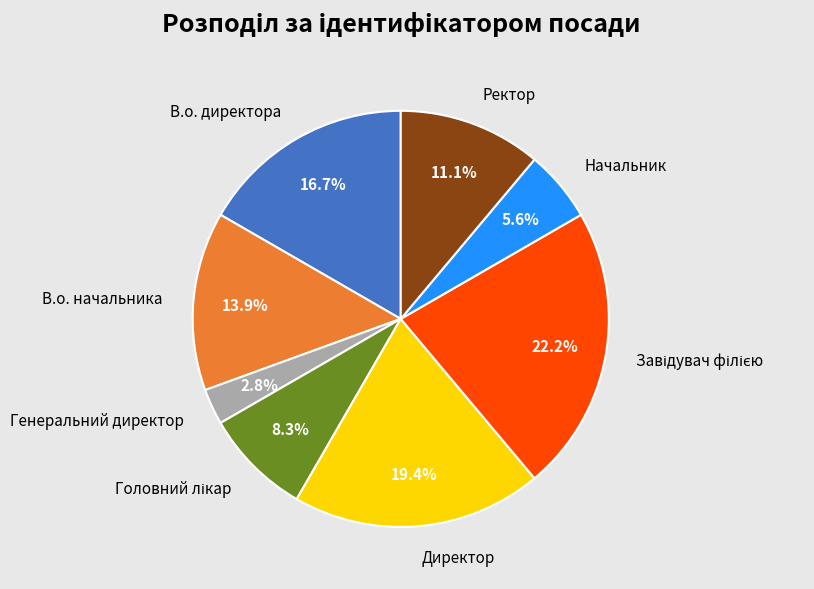

True or false: В.о. директора accounts for 17% of the total.

True